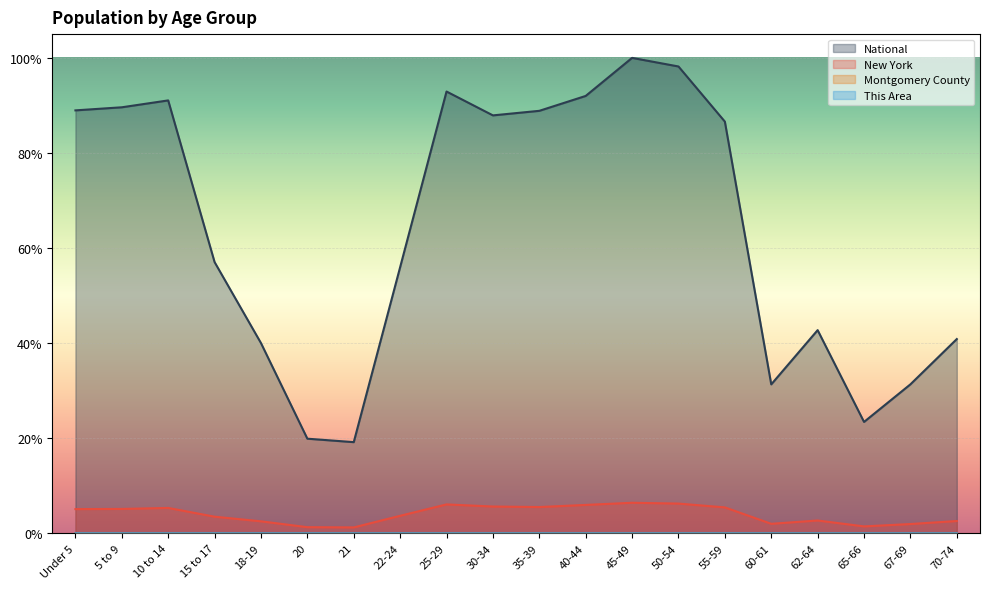

True or false: Montgomery County has more than 0 interior local peaks.

True